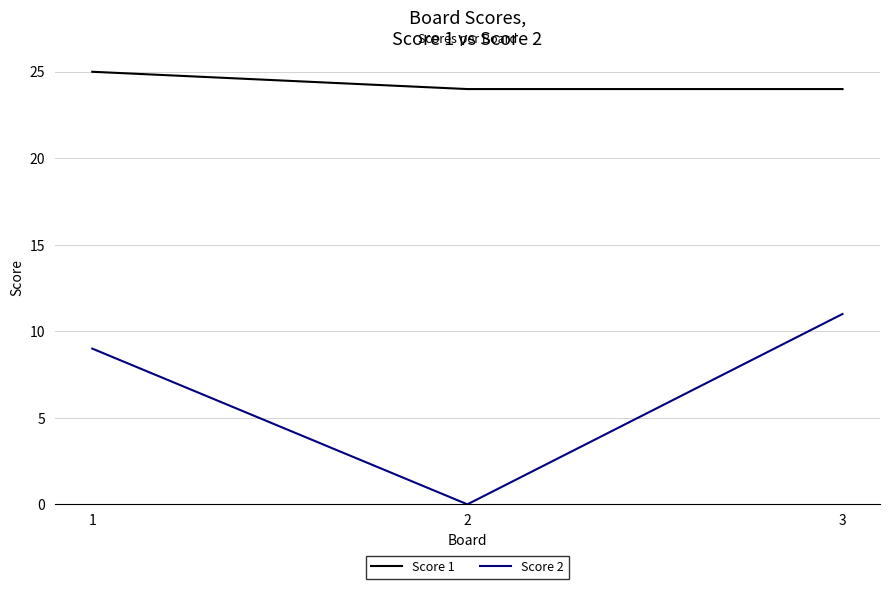

Reading right to left, what are all the values shown in this chart?

Score 1: 3=24	2=24	1=25
Score 2: 3=11	2=0	1=9